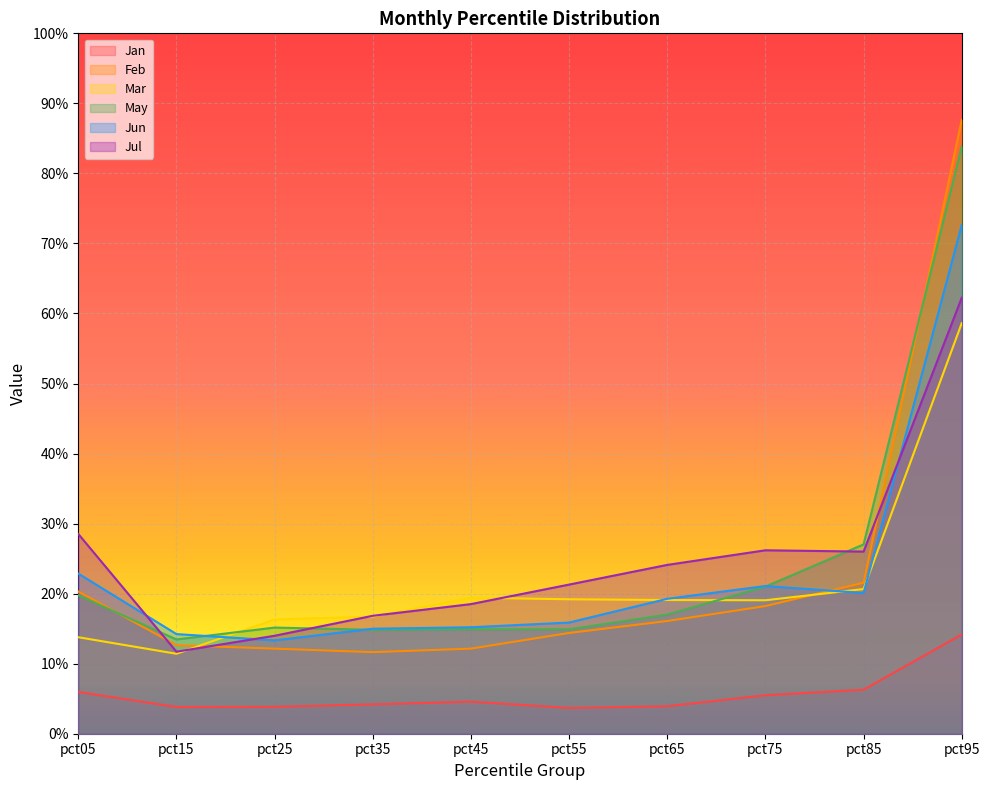

How many interior local peaks does the May series have?

2